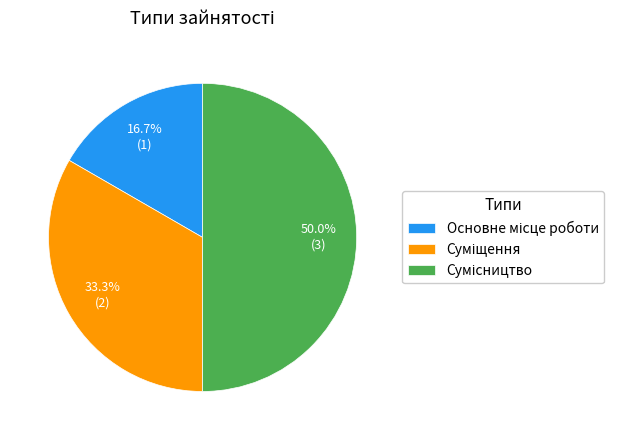

How much of the chart is everything except Суміщення?

66.7%